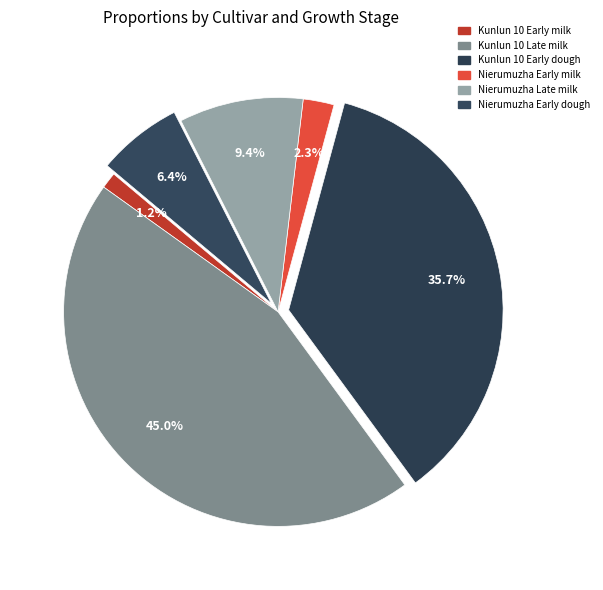

To the nearest percent, what percentage of the pie is Kunlun 10 Early dough?

36%